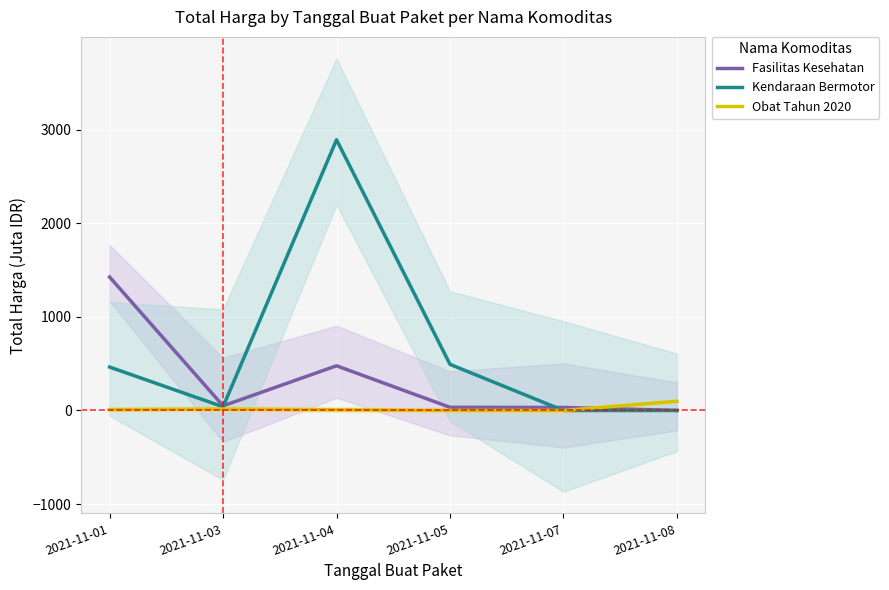

Rank the series by their average value, from lowest to highest.

Obat Tahun 2020, Fasilitas Kesehatan, Kendaraan Bermotor